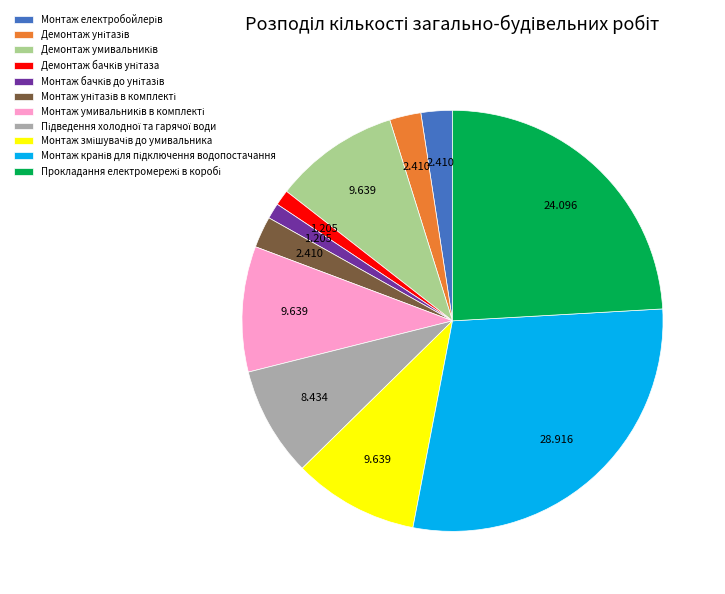

Is there any slice that represents more than half of the pie?

No